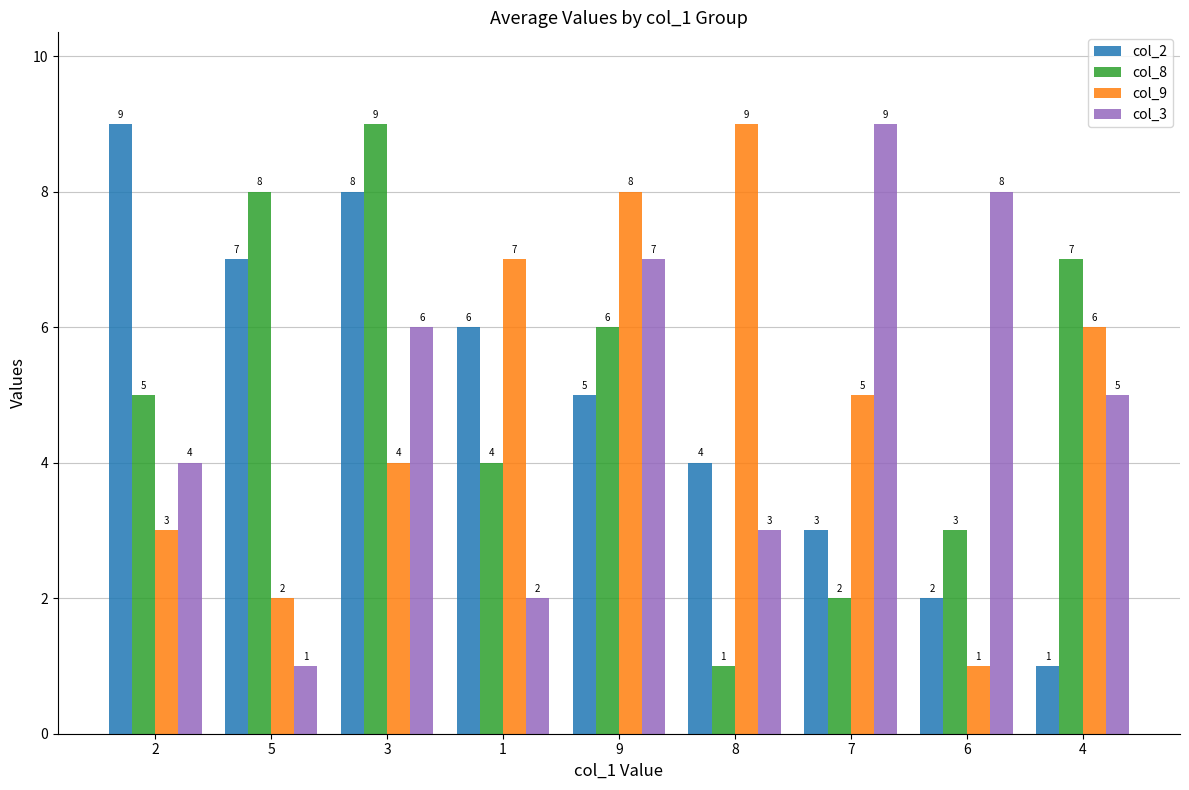

What is the sum of all col_2 values?

45